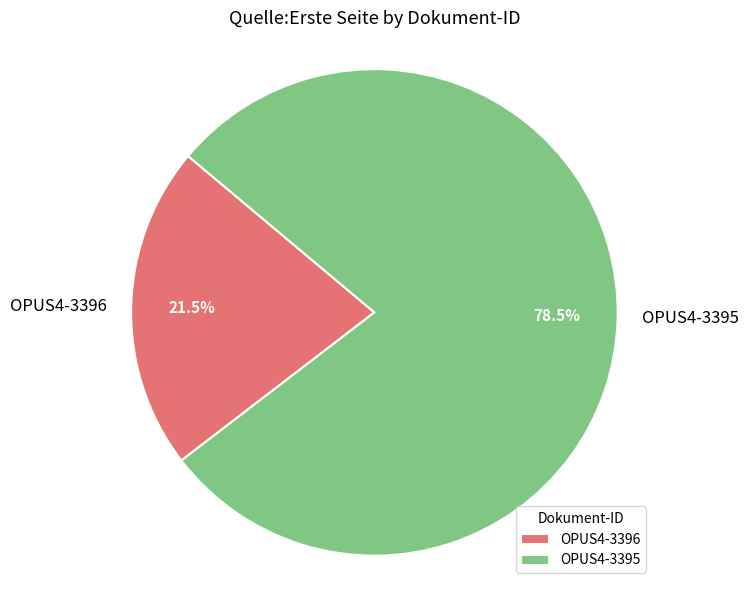

Which category accounts for the majority?

OPUS4-3395